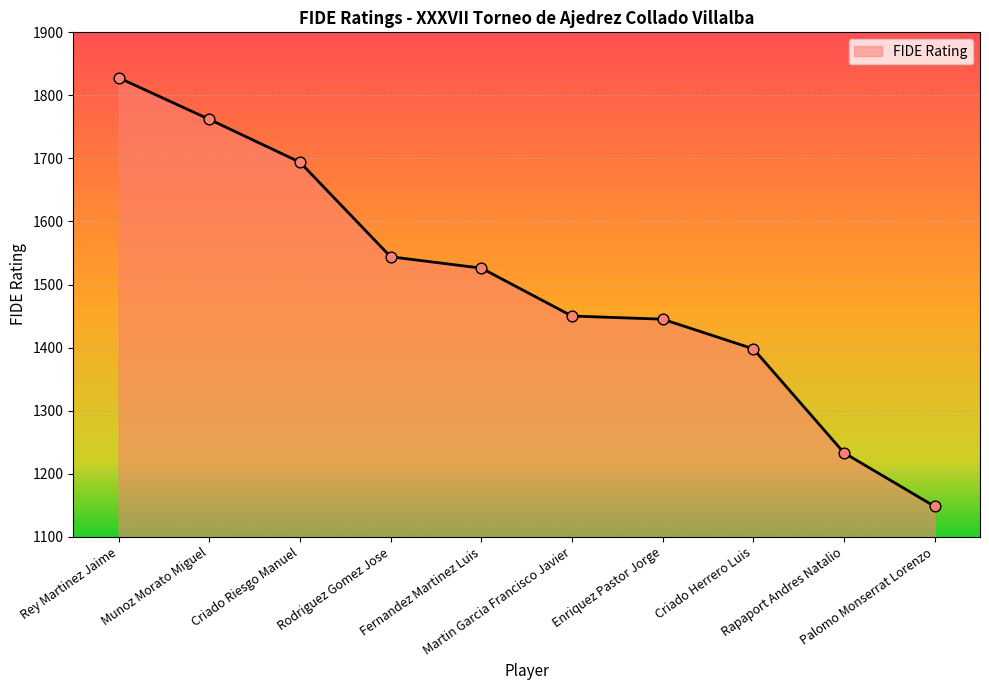

Approximately how many times larger is the value at Martin Garcia Francisco Javier compared to Rodriguez Gomez Jose?

0.9